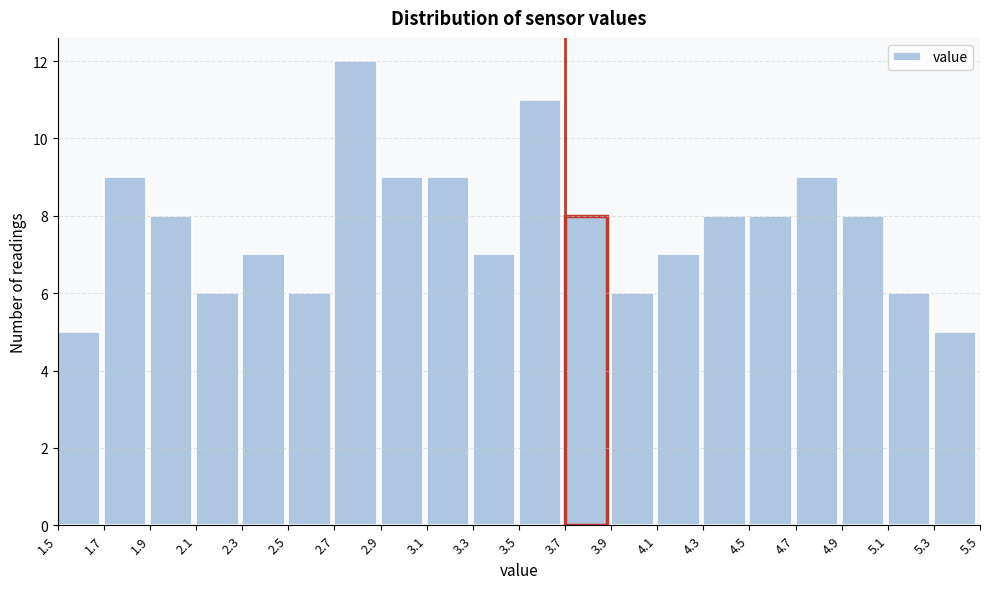

Over which range of the x-axis is the bar tallest?

2.7 to 2.9